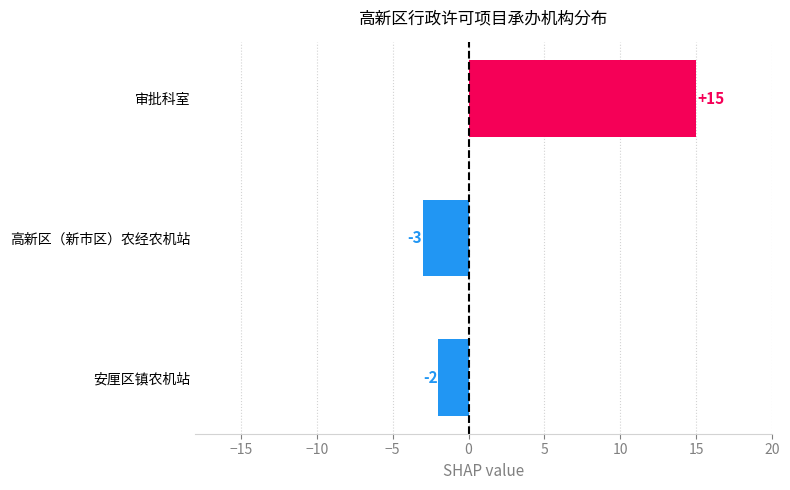

How many values are below -2?

1